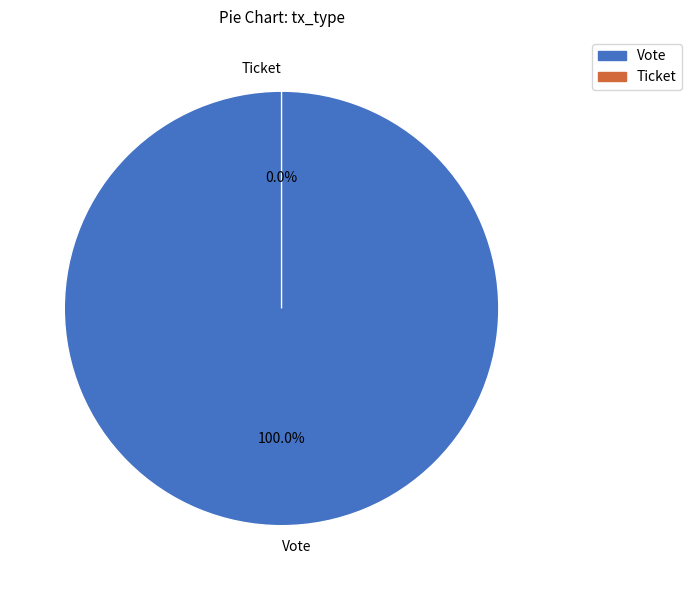

To the nearest percent, what percentage of the pie is Vote?

100%